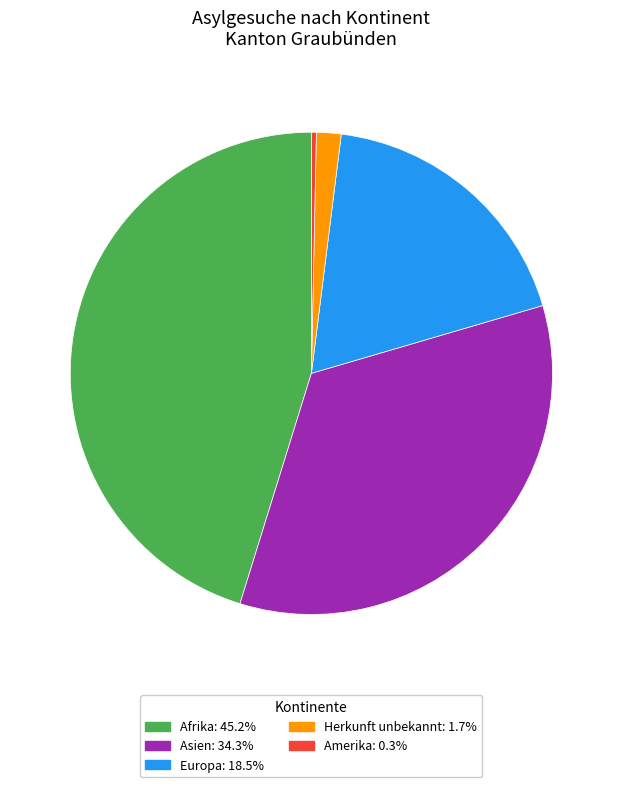

Is there any slice that represents more than half of the pie?

No